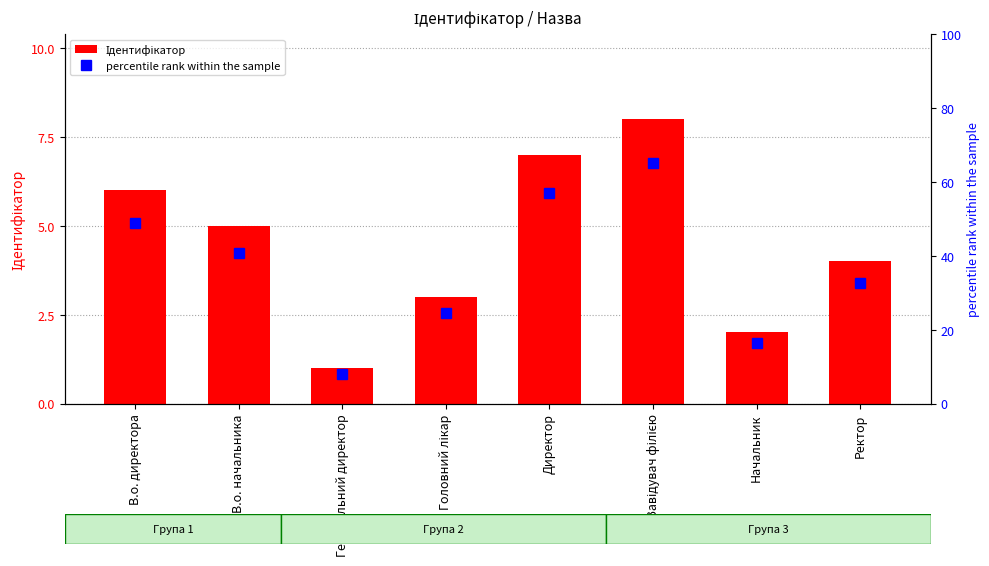

Which series changed the most between Генеральний директор and Начальник?

percentile rank within the sample